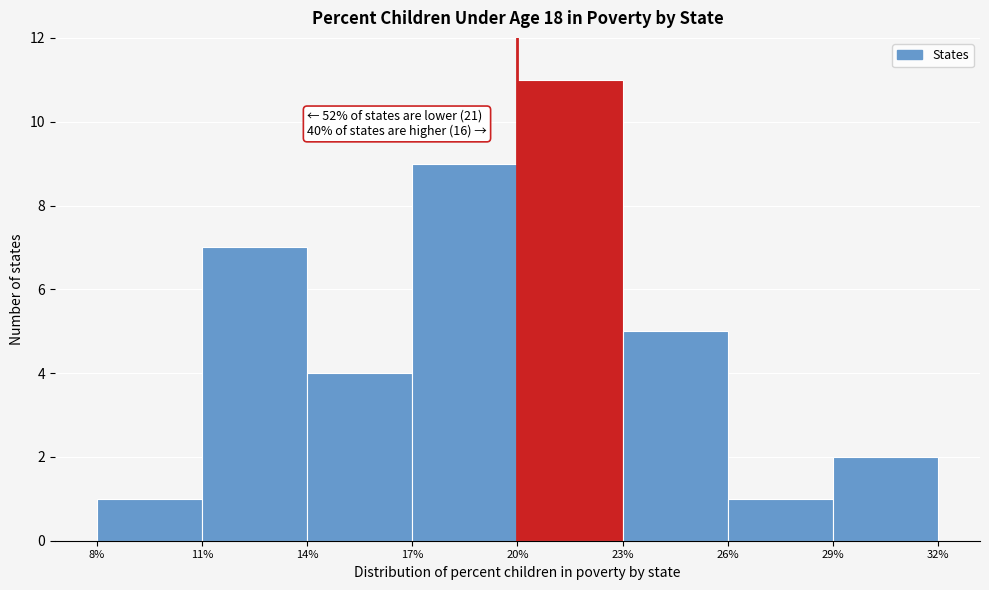

Over which range of the x-axis is the bar tallest?

20% to 23%